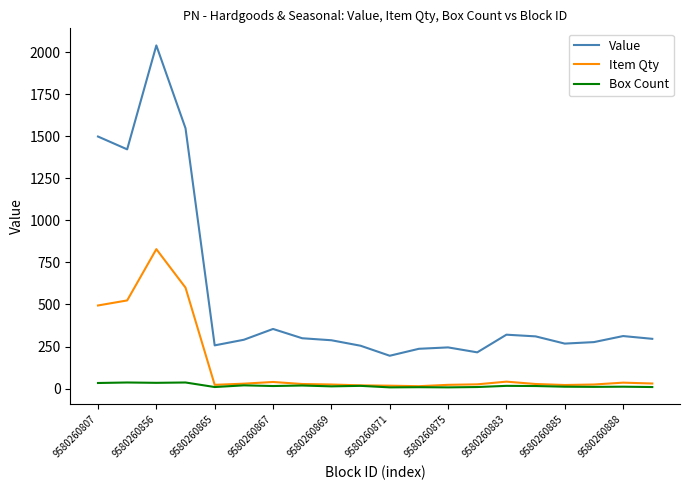

List the series in order of their overall mean, highest first.

Value, Item Qty, Box Count